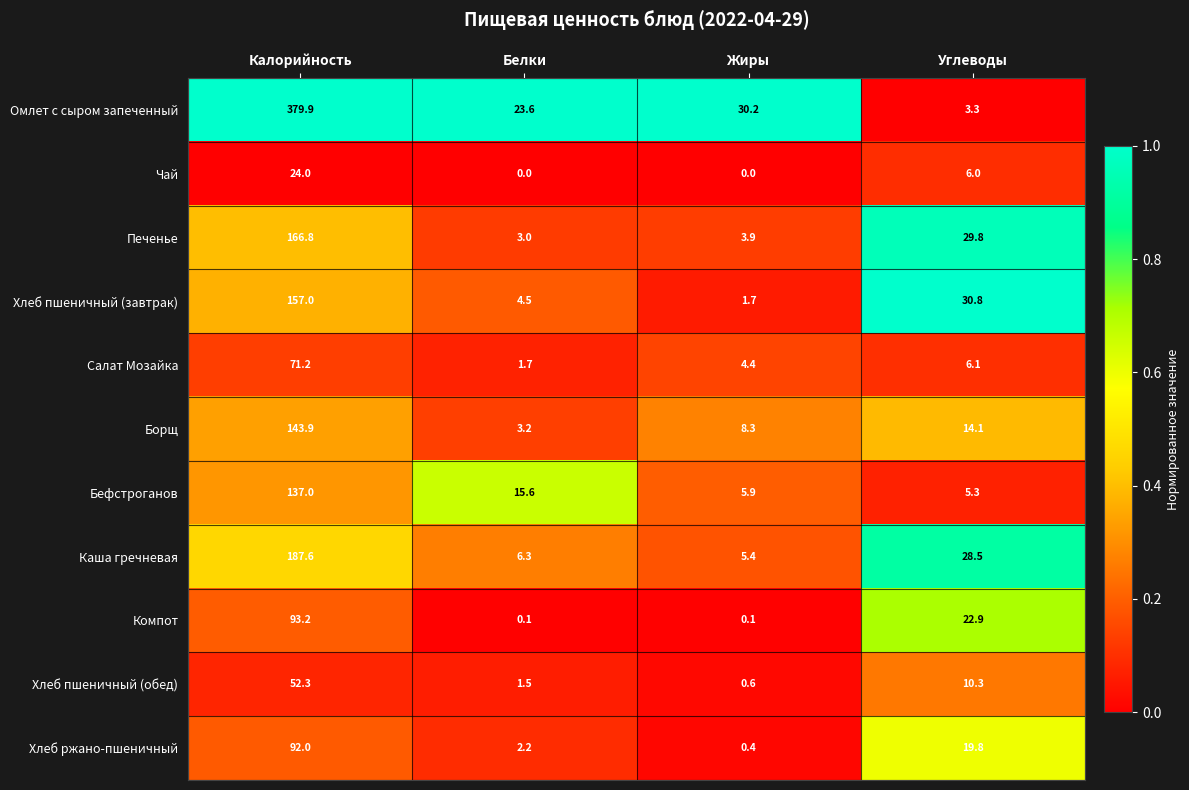

What is the sum of all Каша гречневая values?

227.8